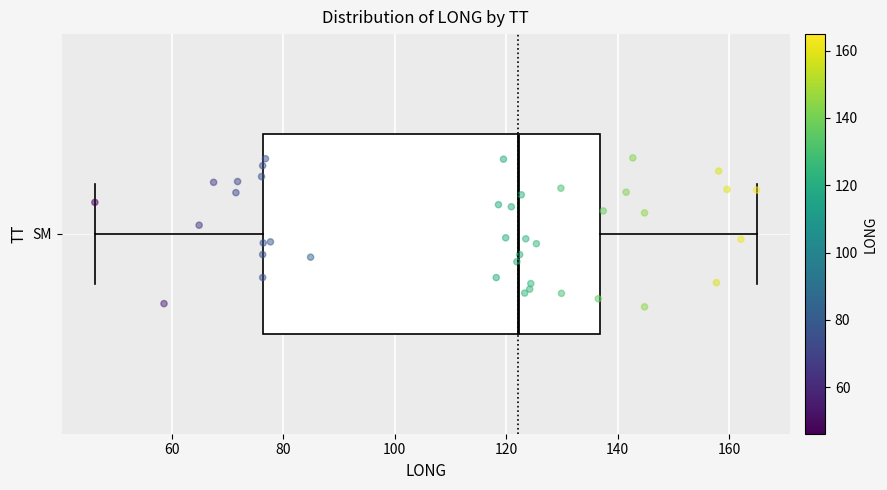

Where does the right whisker of the box for SM end on the x-axis? The values are not printed on the chart, so give them approximately, as read against the axis.

164